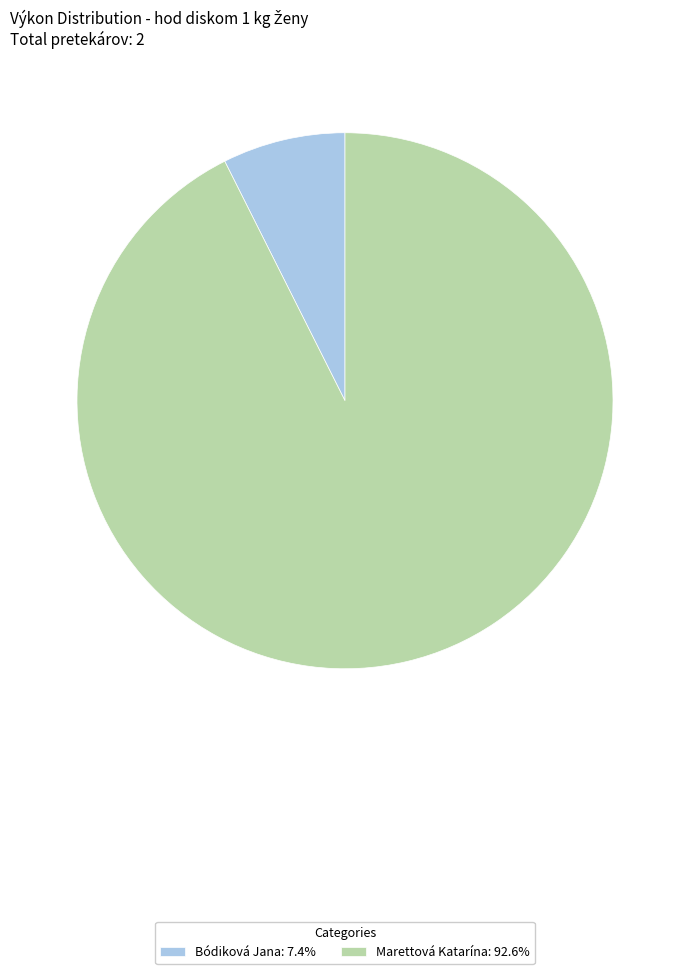

Is there any slice that represents more than half of the pie?

Yes